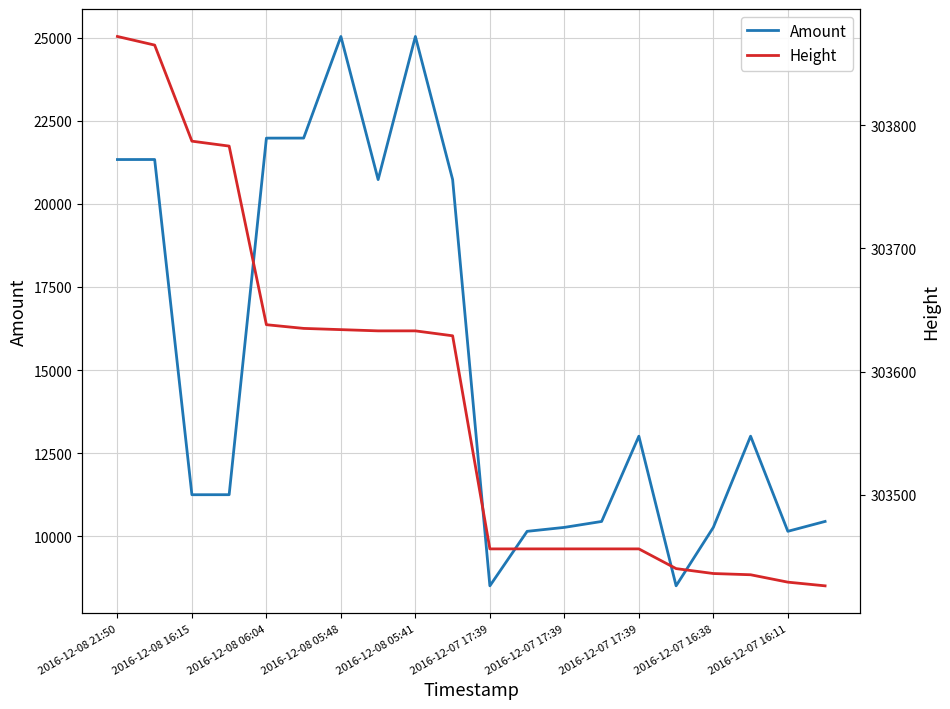

What is the average value of the Amount series?

15271